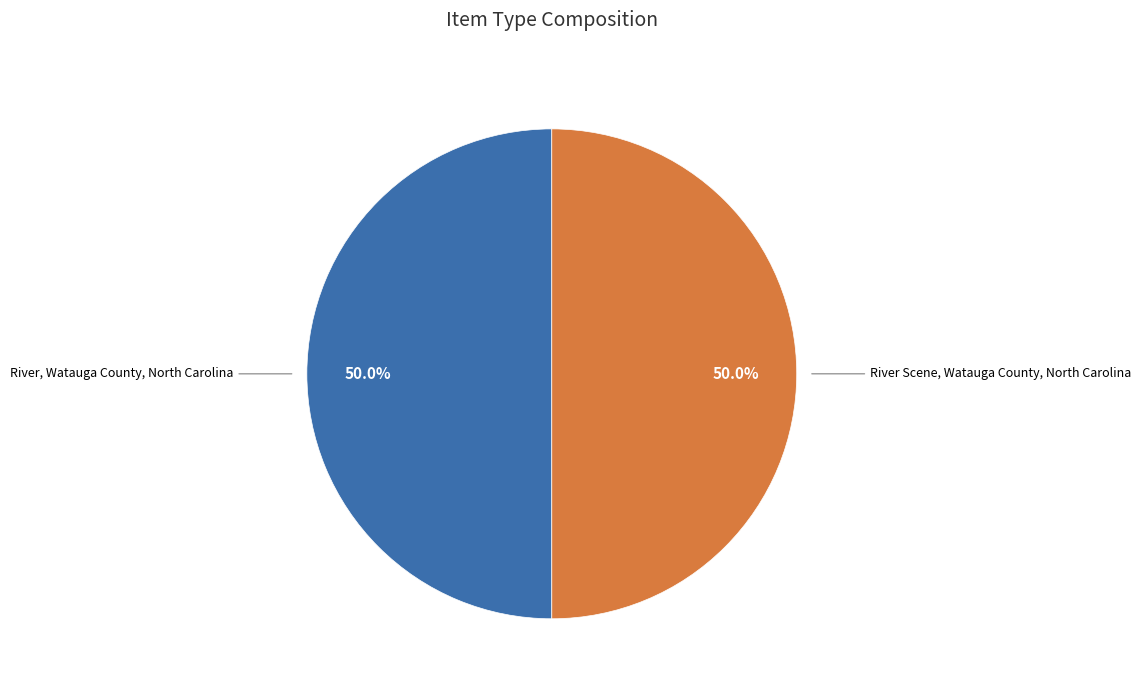

Count the number of slices in the pie.

2